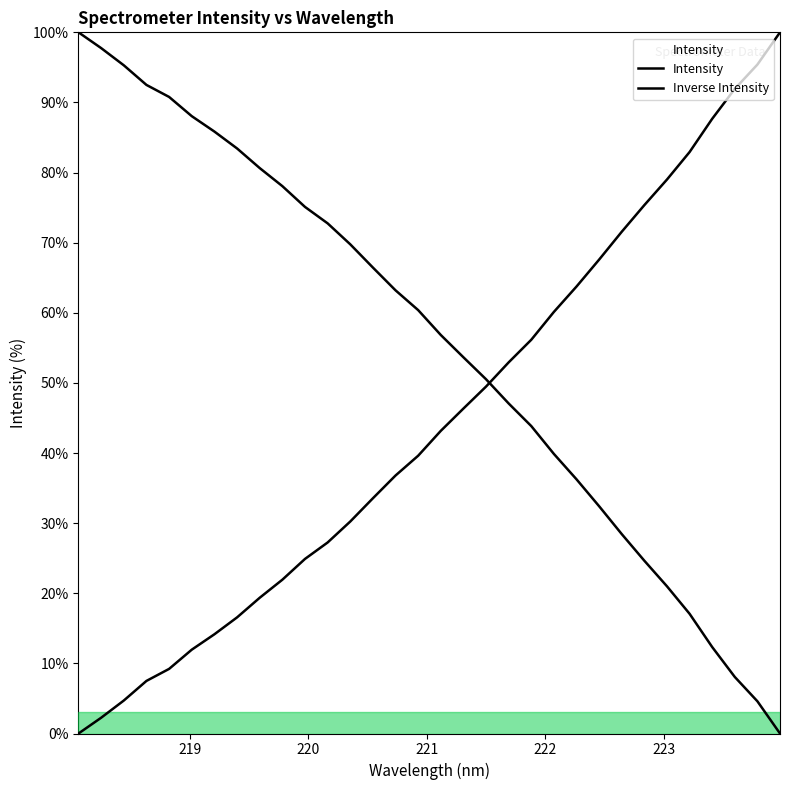

How many lines are shown in the chart?

2